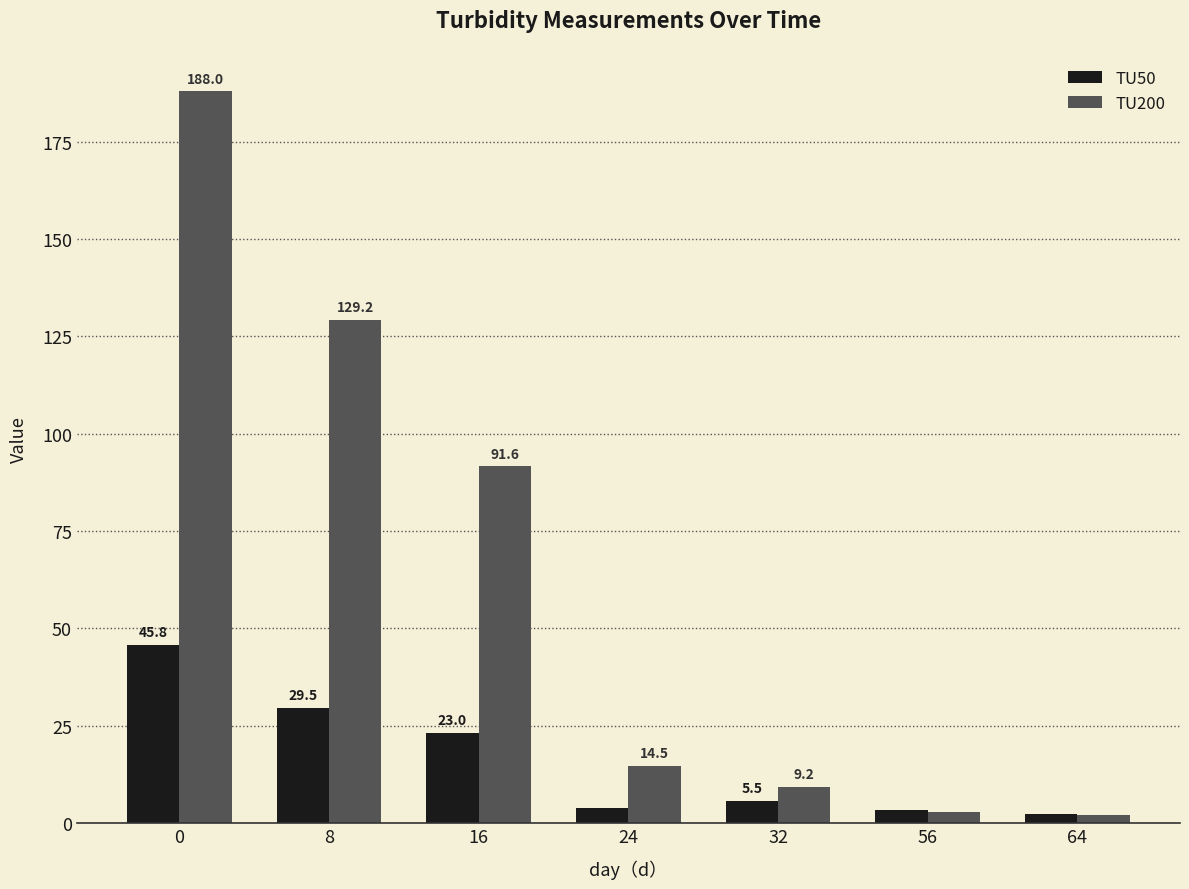

The TU50 series shows 29.5 at 8. True or false?

True